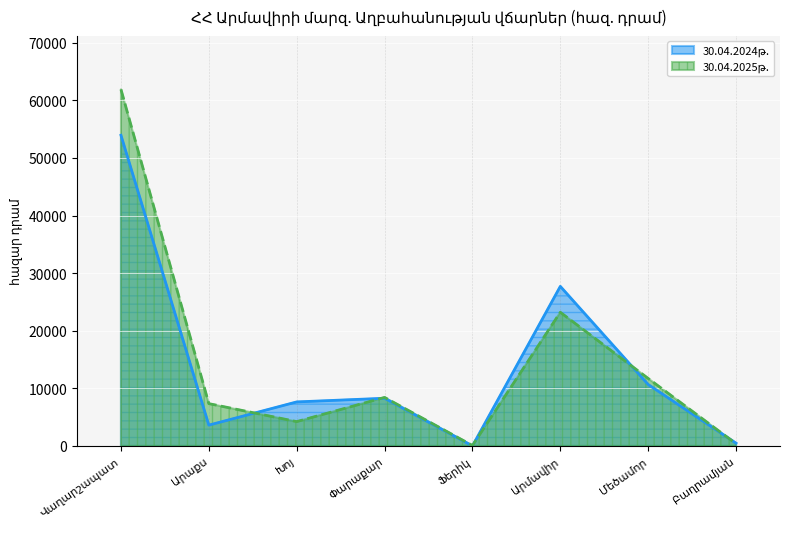

What is the lowest value of the 30.04.2025թ. series?

75.9